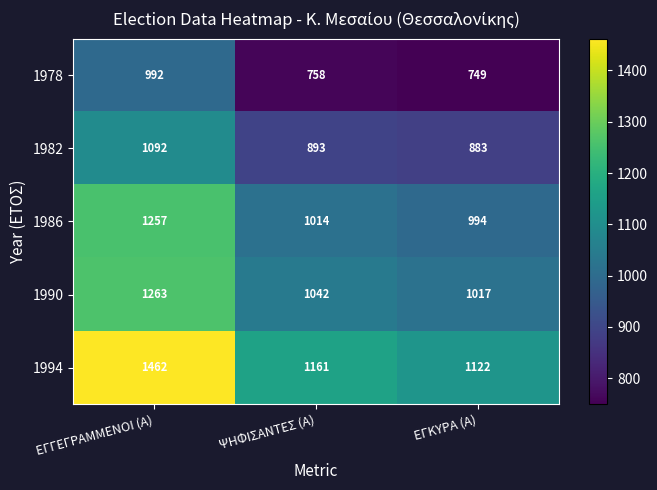

Which series has the widest spread of values?

1994